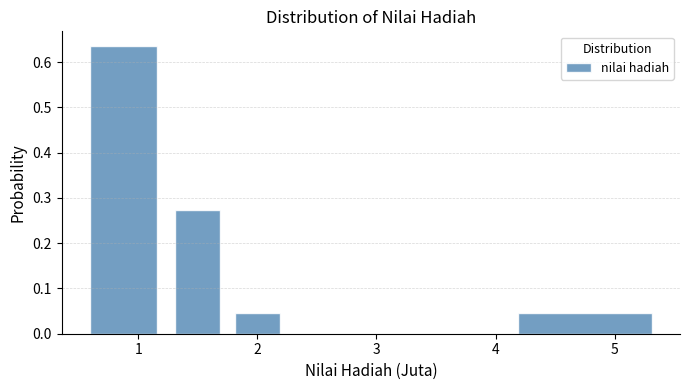

Reading left to right, transcribe this chart: for each bar, give the range it covers on the x-axis and its height. Neither the bar edges nor the heights are printed on the chart, so give them approximately, as read against the axes.

0.50 to 1.25: 0.64
1.25 to 1.75: 0.27
1.75 to 2.25: 0.05
2.25 to 3.00: 0
3.00 to 4.00: 0
4.00 to 5.50: 0.05